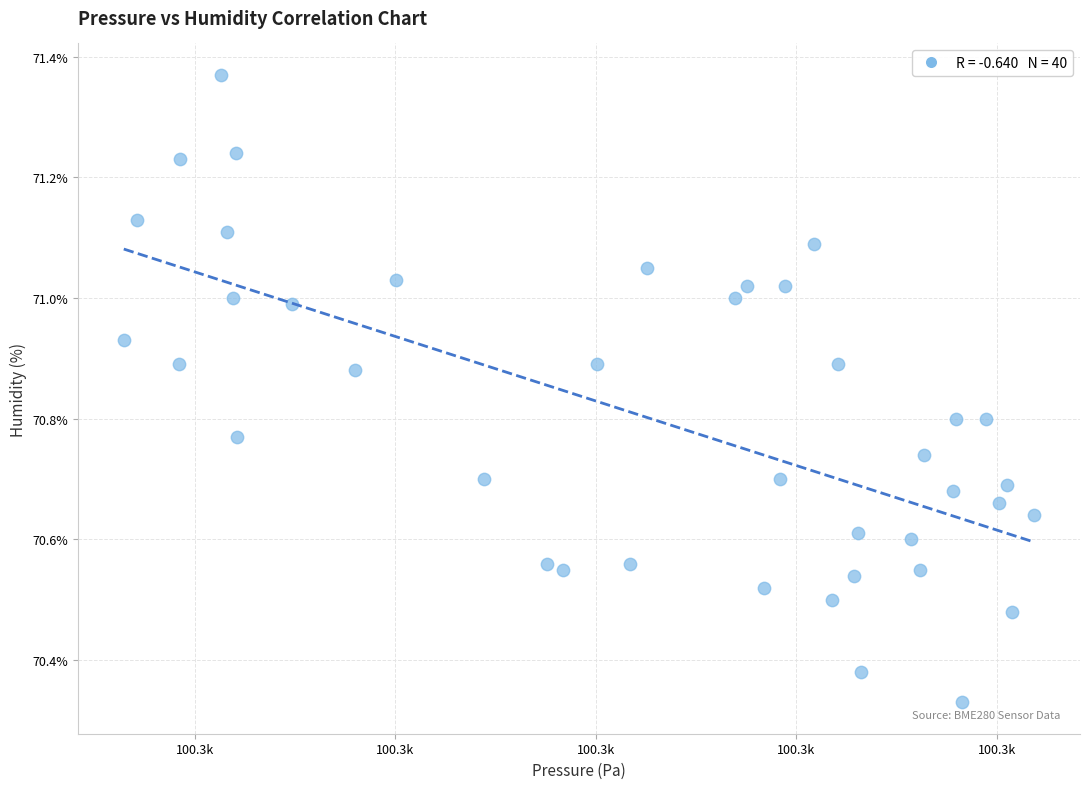

What is the range of X values (max minus min)?

90.9